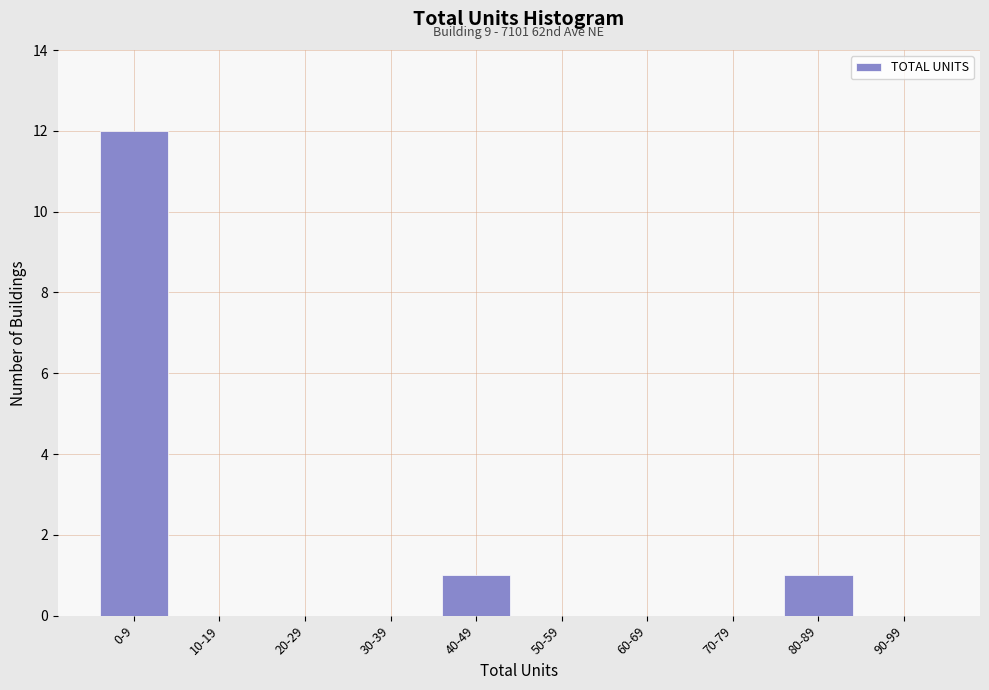

Reading left to right, list all the values displayed in this chart.

0-9=12	10-19=0	20-29=0	30-39=0	40-49=1	50-59=0	60-69=0	70-79=0	80-89=1	90-99=0